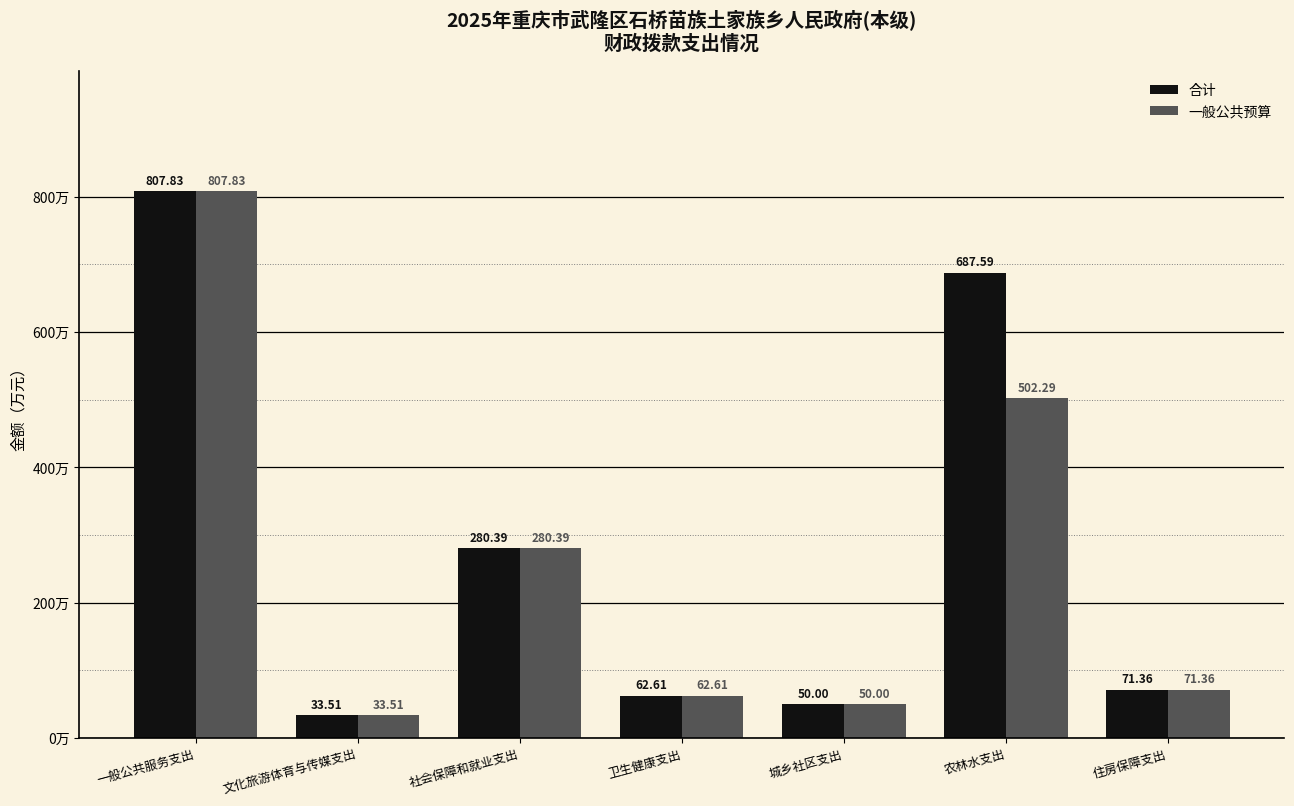

At which label does 合计 reach its peak?

一般公共服务支出